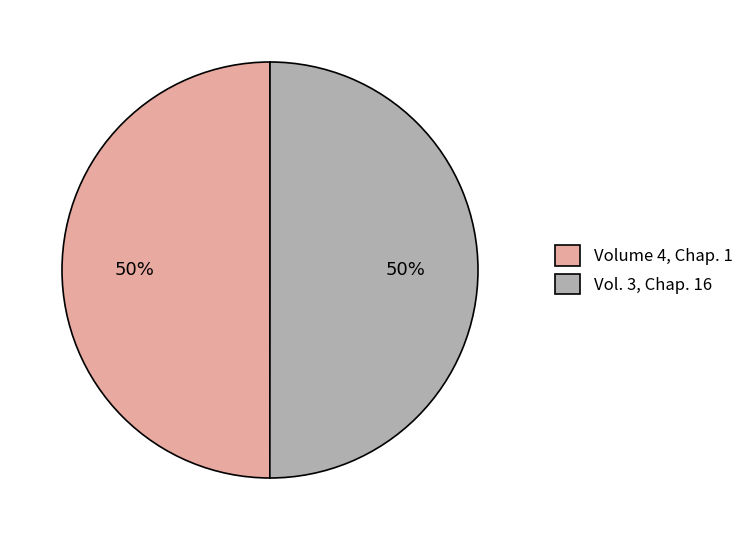

True or false: Vol. 3, Chap. 16 accounts for 50% of the total.

True